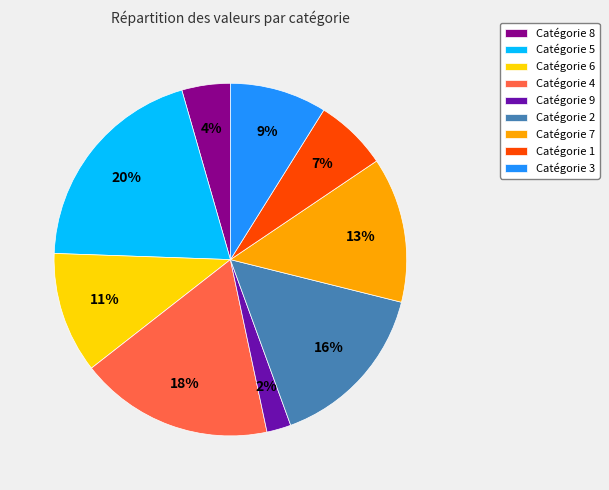

The Catégorie 9 slice represents 2% of the pie. True or false?

True